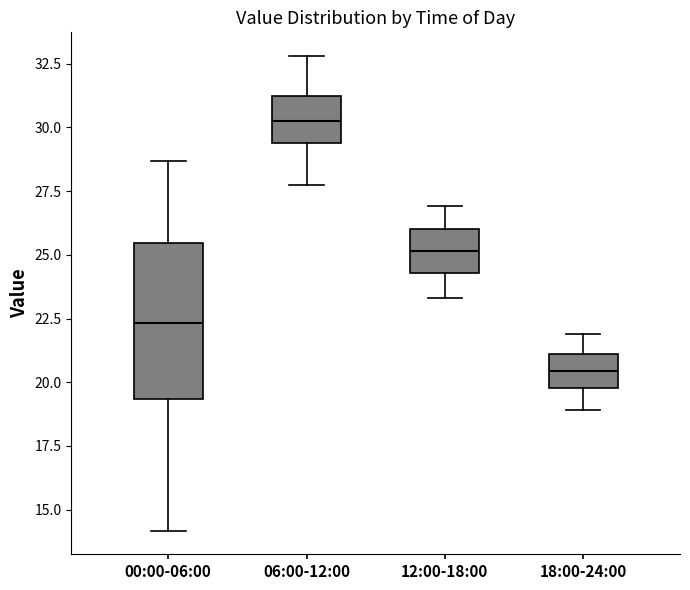

Reading left to right, read every box against the y-axis: the position of its median line, the range the box covers, and the ends of its whiskers. The values are not printed on the chart, so give them approximately, as read against the axis.

00:00-06:00: median 22.5, box 19.5 to 25.5, whiskers 14.0 to 28.5
06:00-12:00: median 30.5, box 29.5 to 31.0, whiskers 28.0 to 33.0
12:00-18:00: median 25.0, box 24.5 to 26.0, whiskers 23.5 to 27.0
18:00-24:00: median 20.5, box 20.0 to 21.0, whiskers 19.0 to 22.0